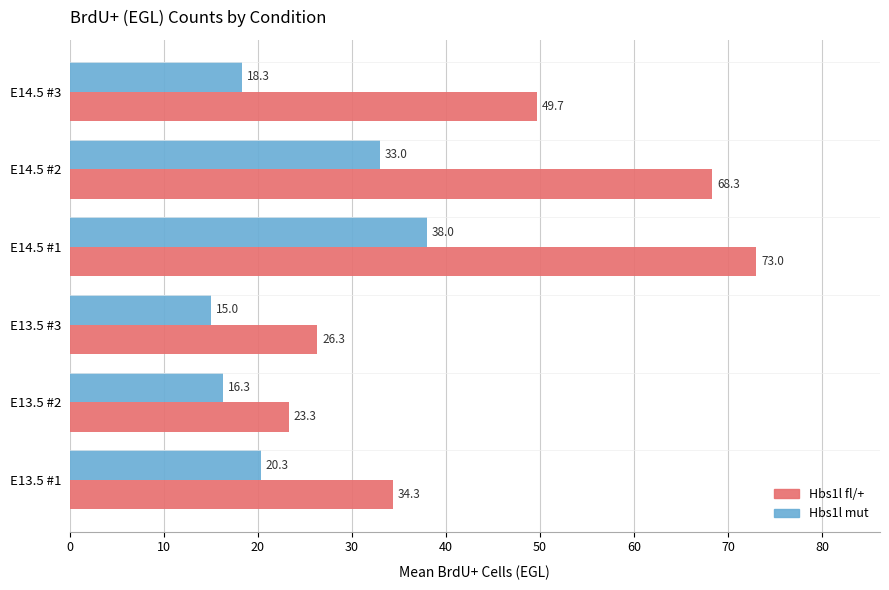

At which category is the sum across all series the highest?

E14.5 #1